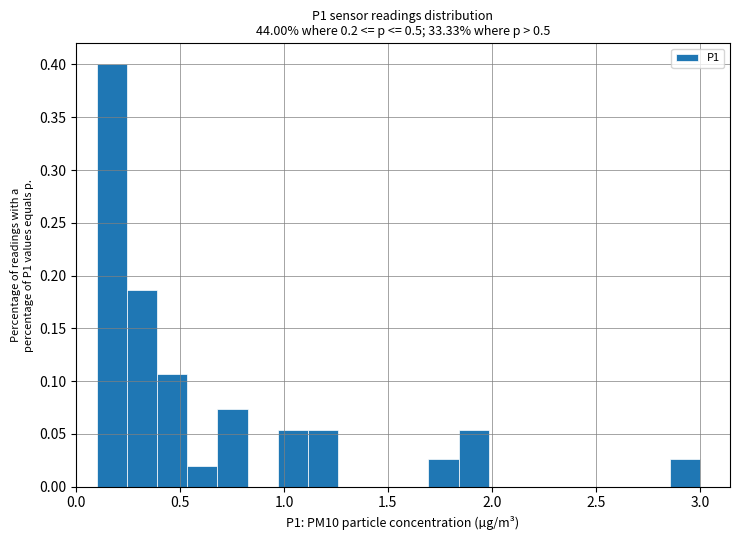

Read against the x-axis, roughly where is the centre of the tallest bar?

0.15